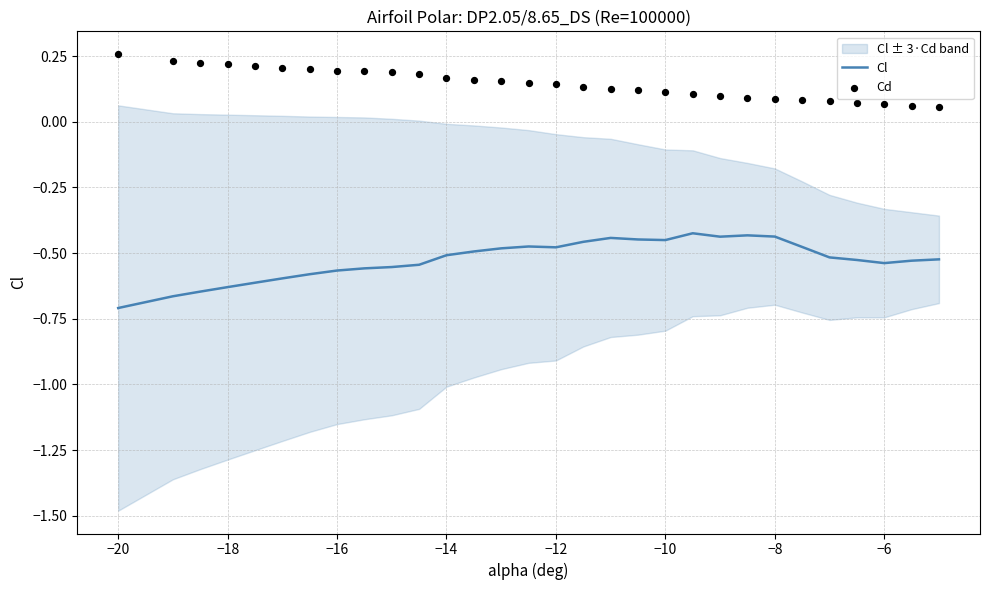

Which series reaches the minimum Y coordinate?

Cl